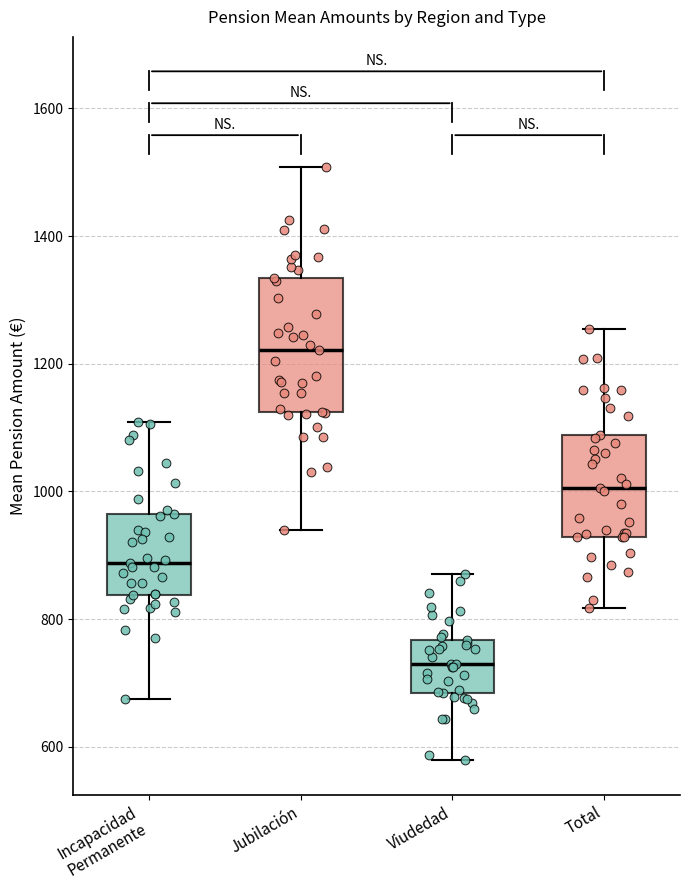

Where does the median line of the box for Jubilación sit on the y-axis? The values are not printed on the chart, so give them approximately, as read against the axis.

1220